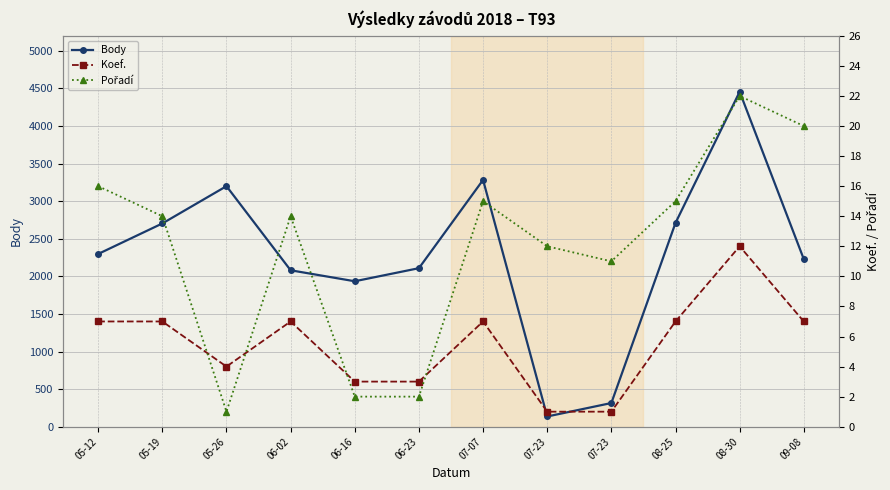

Where does the Pořadí series first go above 14?

05-12